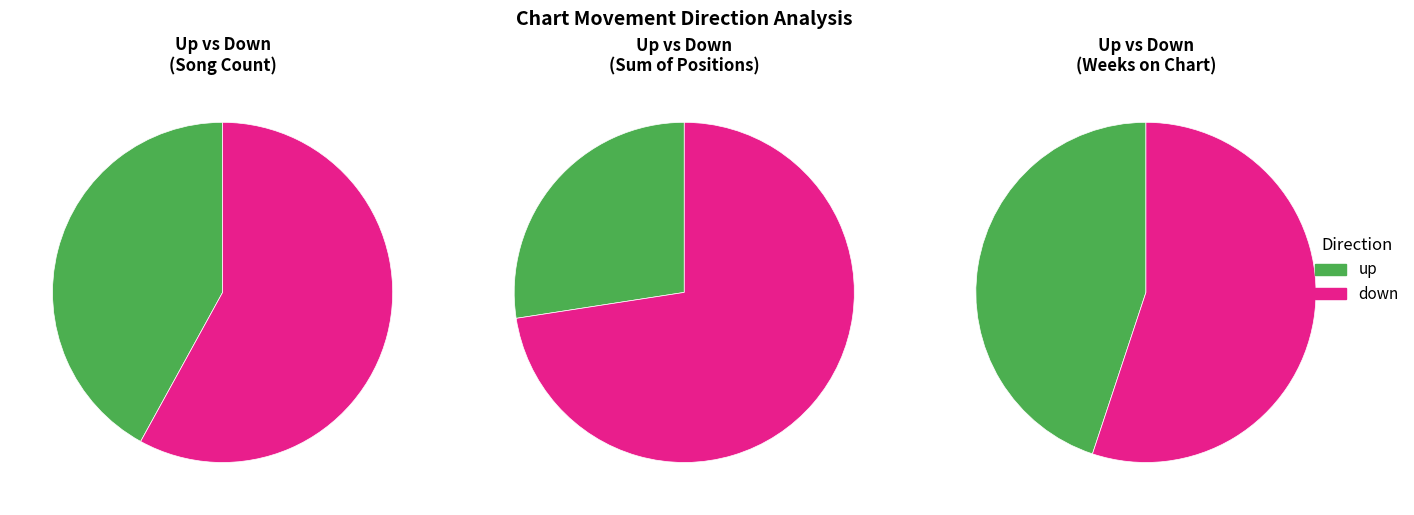

To the nearest percent, what is the average slice percentage?

50%